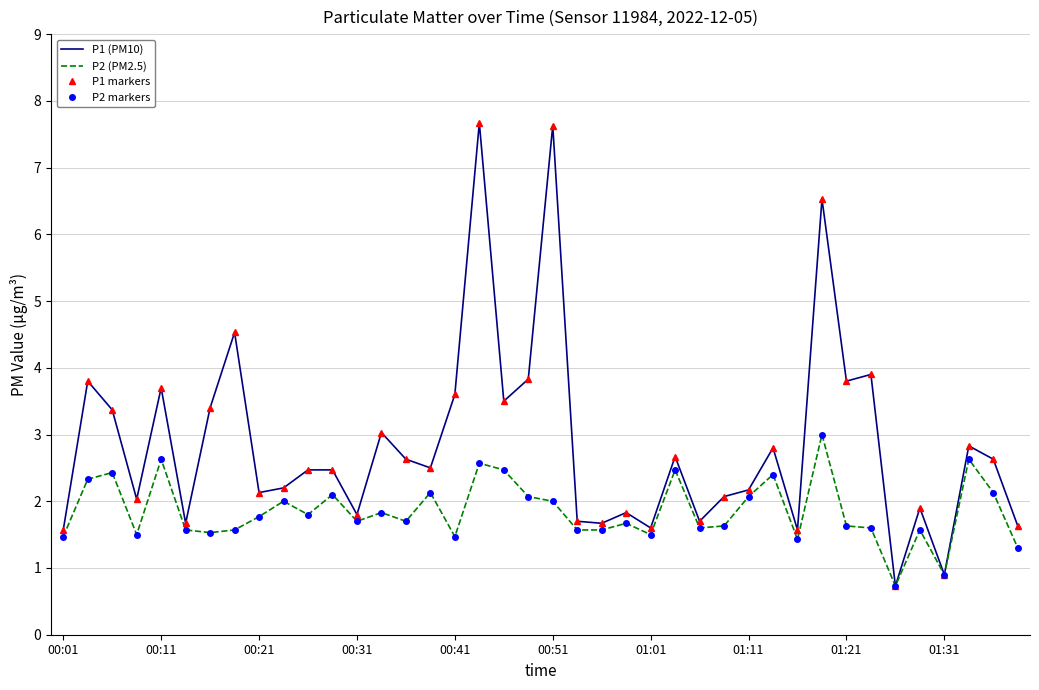

Rank the series by their maximum value, from lowest to highest.

P2 (PM2.5), P1 (PM10)